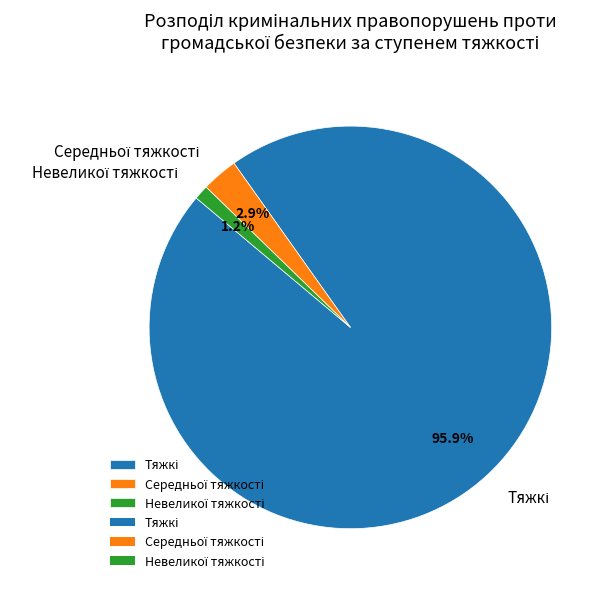

Is there a majority slice in this chart?

Yes